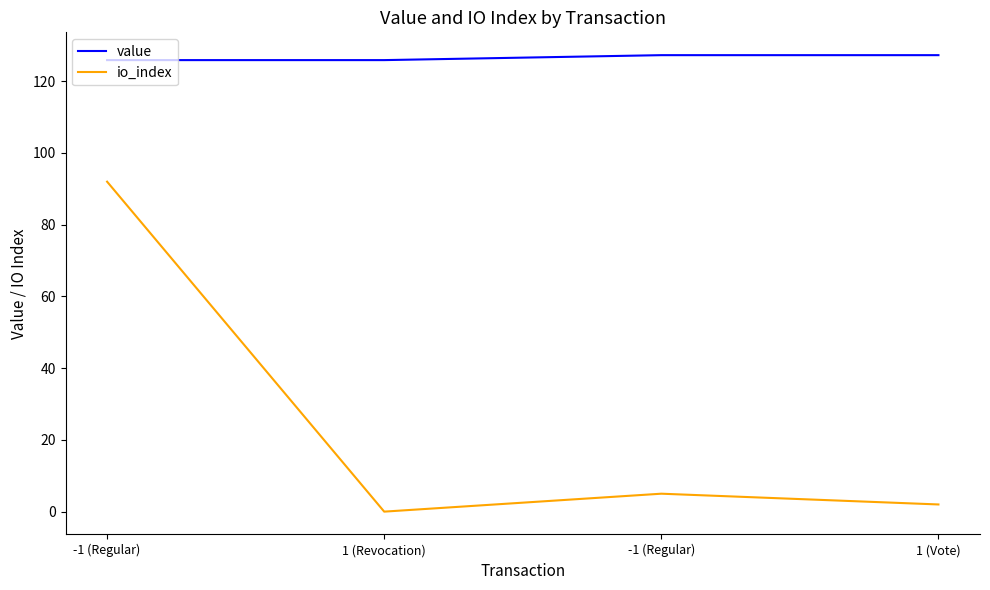

Between 1 (Revocation) and 1 (Vote), which series saw the biggest shift?

io_index